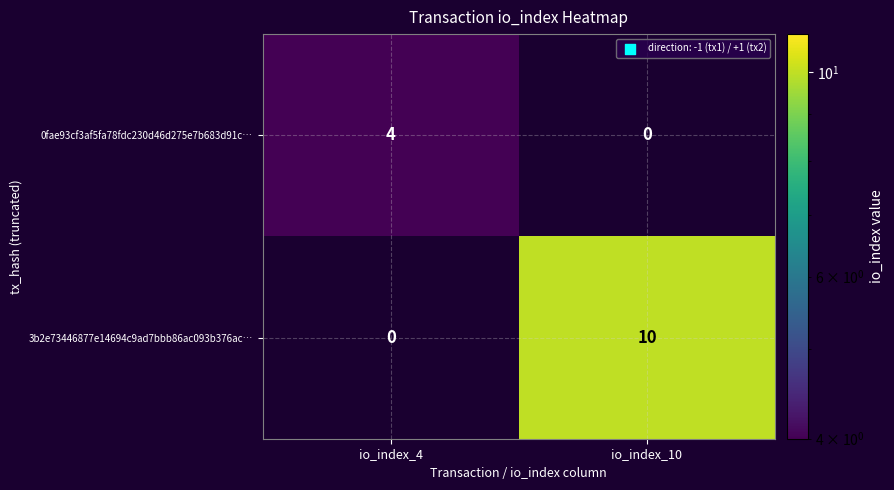

True or false: 0fae93cf3af5fa78fdc230d46d275e7b683d91c… has a value of 0 at io_index_10.

True